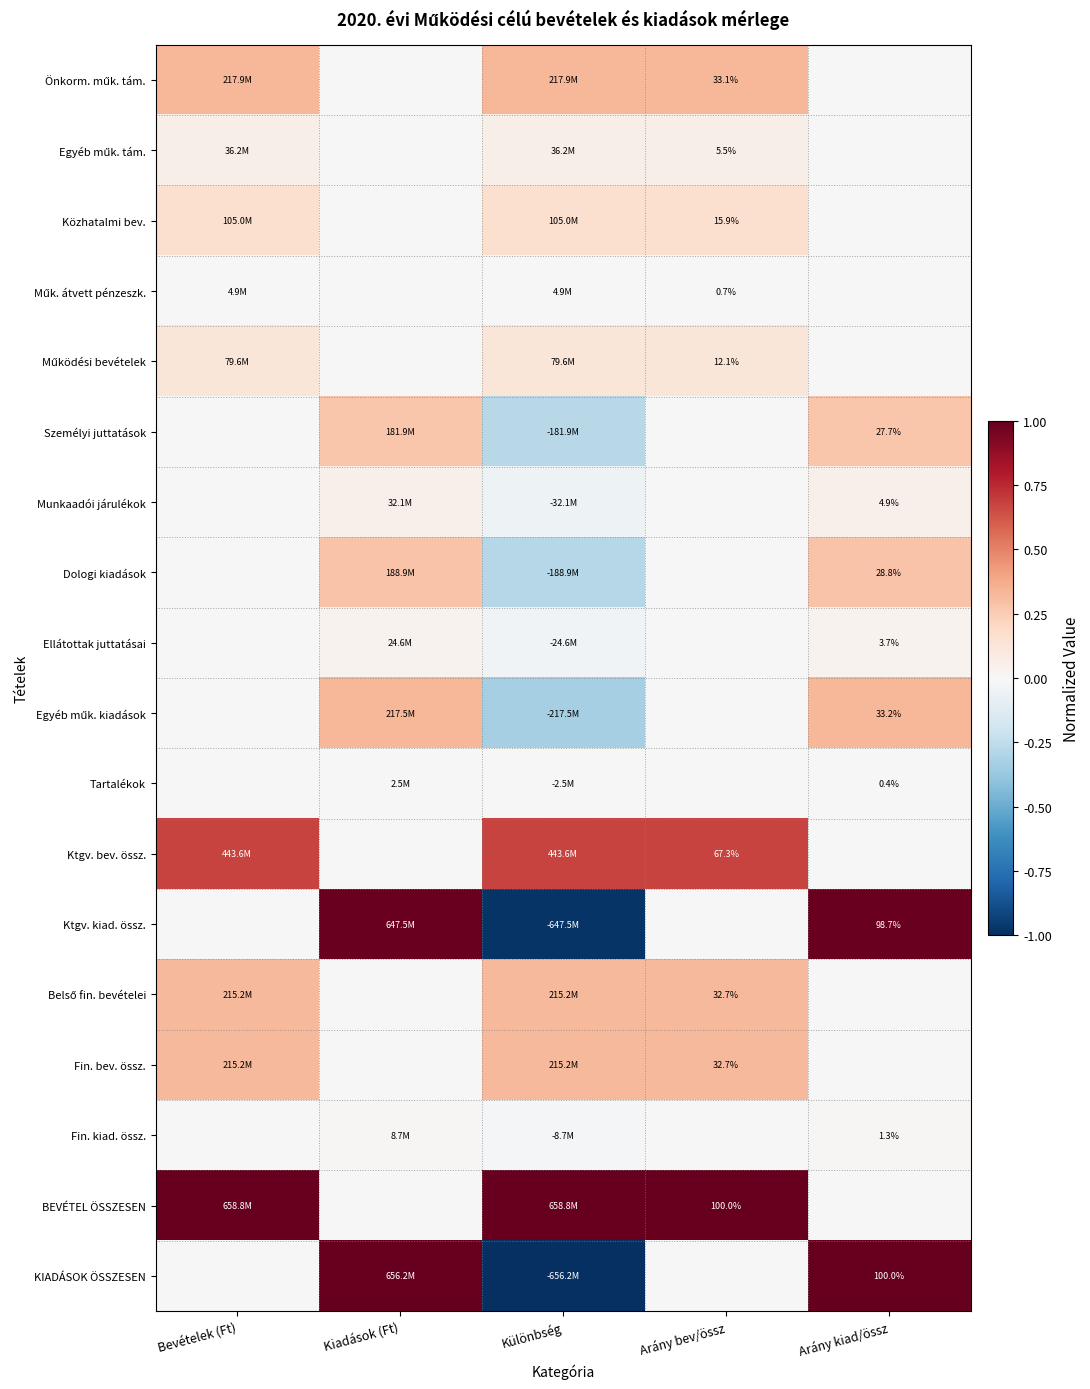

Is it true that Egyéb műk. tám. equals -0.0 at Arány kiad/össz?

False